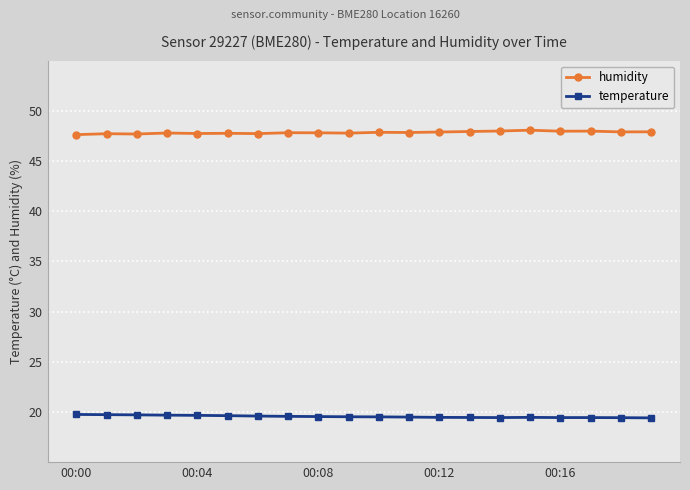

What is the value of the temperature point at the 17th from the left?

19.4